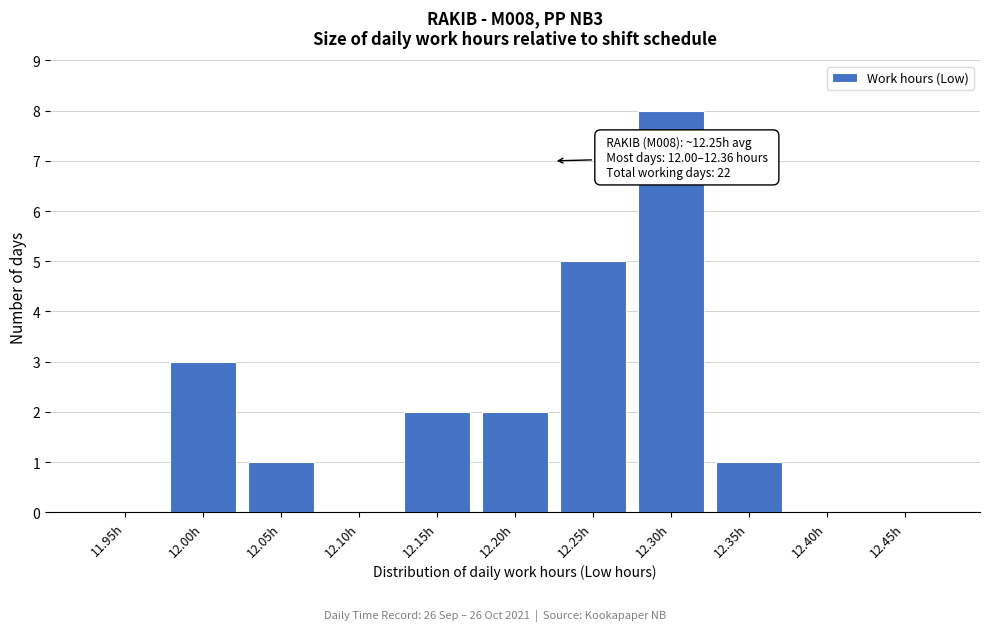

Reading left to right, extract all data points from this chart.

11.95h=0	12.00h=3	12.05h=1	12.10h=0	12.15h=2	12.20h=2	12.25h=5	12.30h=8	12.35h=1	12.40h=0	12.45h=0